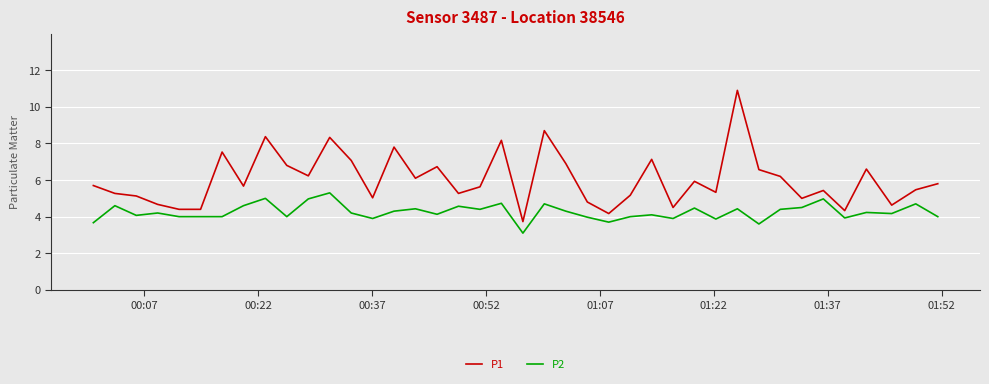

What is the difference between the maximum and minimum values in the P1 series?

7.2